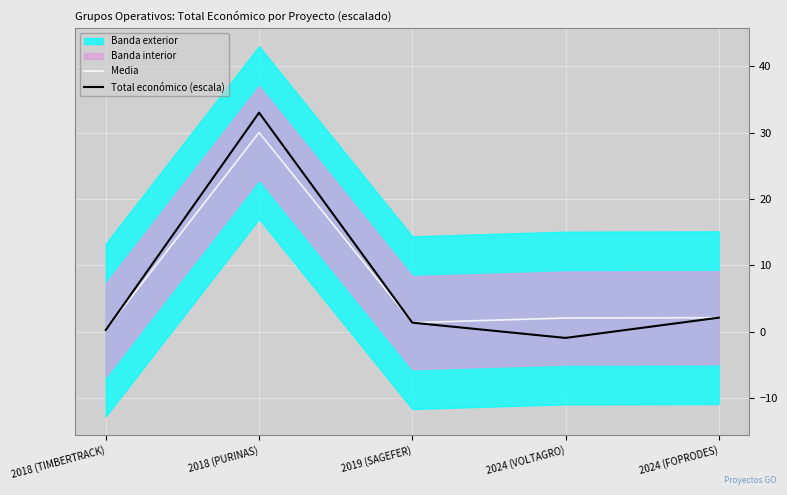

Is it true that Total económico (escala) equals 2.1 at 2024 (FOPRODES)?

True